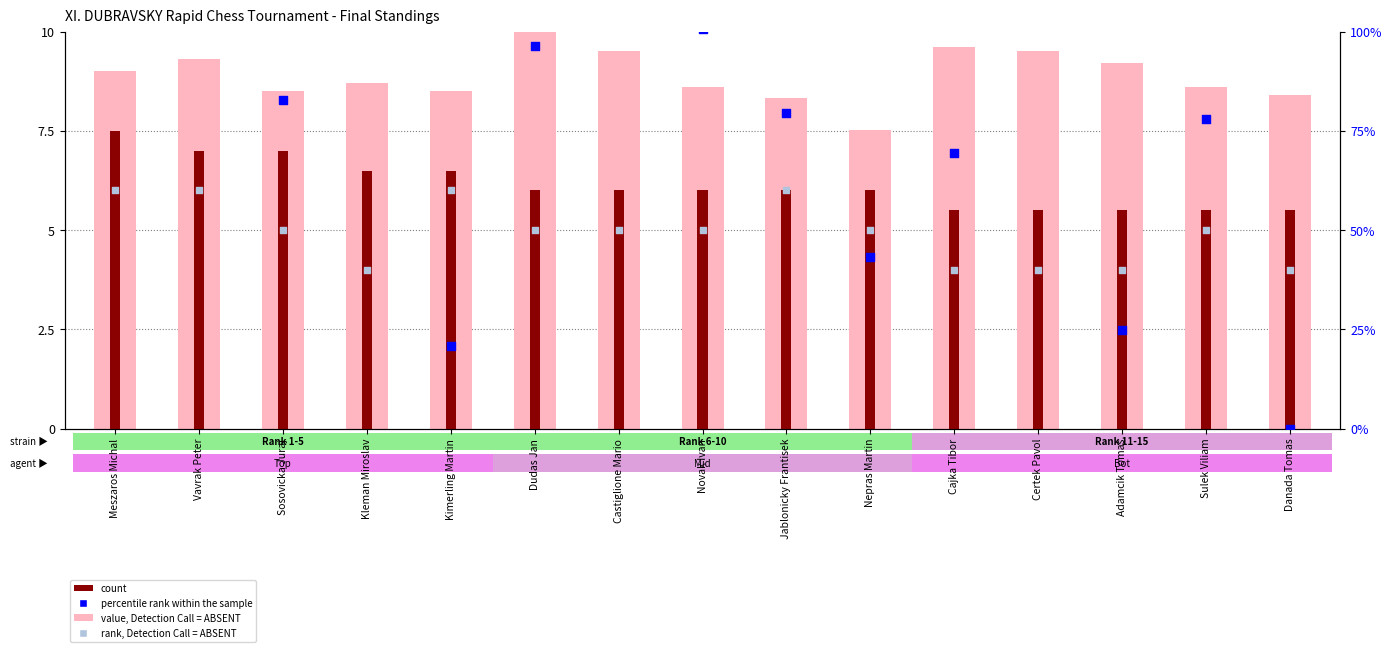

Which series has the largest total across all categories?

value, Detection Call = ABSENT